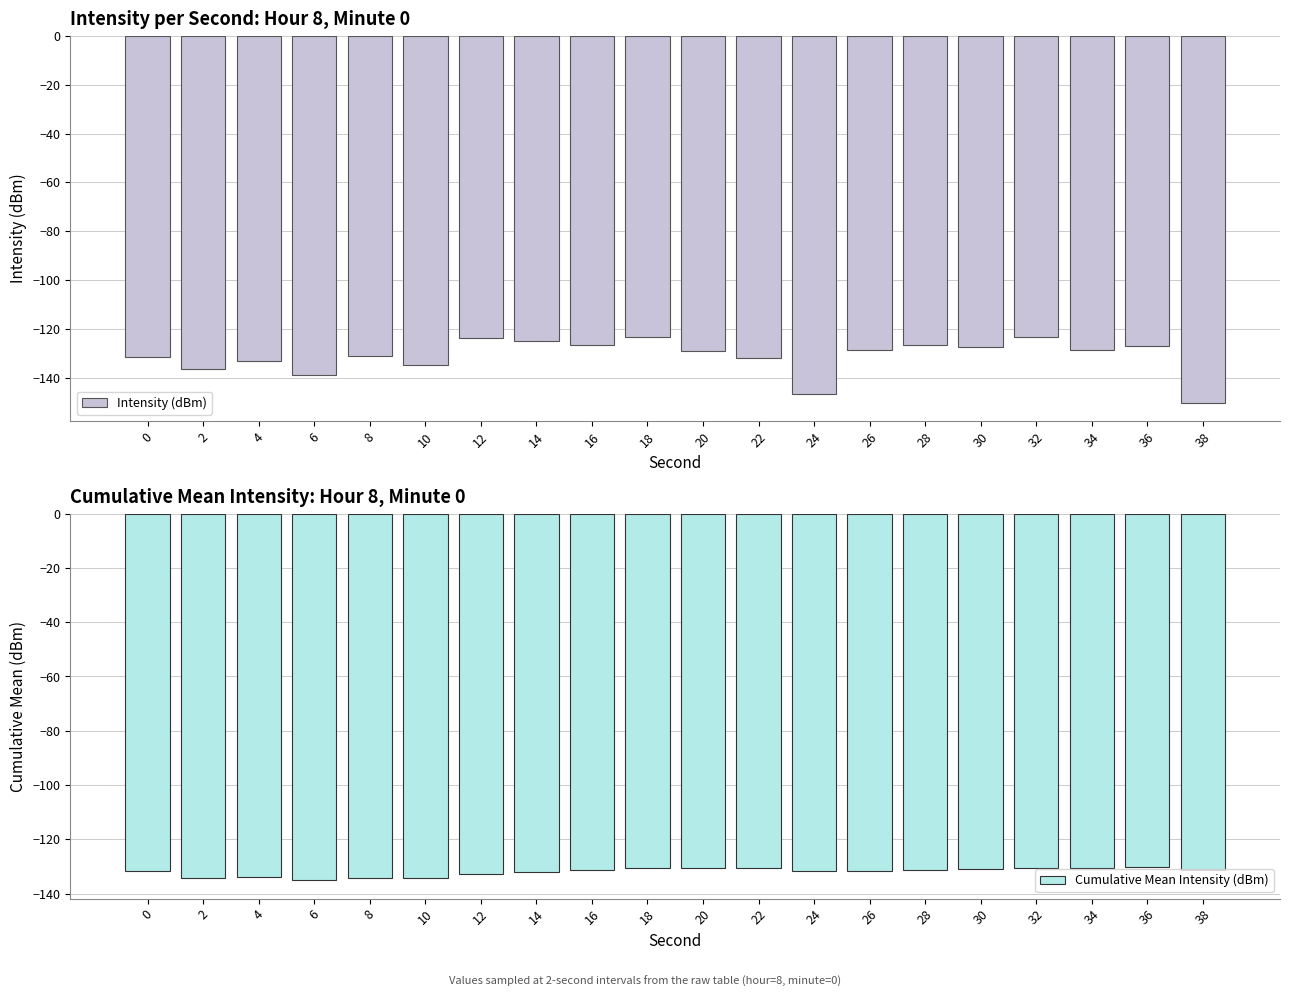

Reading left to right, list all the values displayed in this chart.

Intensity (dBm): 0=-131.7	2=-136.5	4=-133.1	6=-138.8	8=-131.3	10=-135.0	12=-123.8	14=-124.8	16=-126.6	18=-123.4	20=-129.2	22=-132.0	24=-146.9	26=-128.7	28=-126.8	30=-127.6	32=-123.4	34=-128.8	36=-126.9	38=-150.3
Cumulative Mean Intensity (dBm): 0=-131.7	2=-134.1	4=-133.8	6=-135.0	8=-134.3	10=-134.4	12=-132.9	14=-131.9	16=-131.3	18=-130.5	20=-130.4	22=-130.5	24=-131.8	26=-131.6	28=-131.3	30=-131.0	32=-130.6	34=-130.5	36=-130.3	38=-131.3